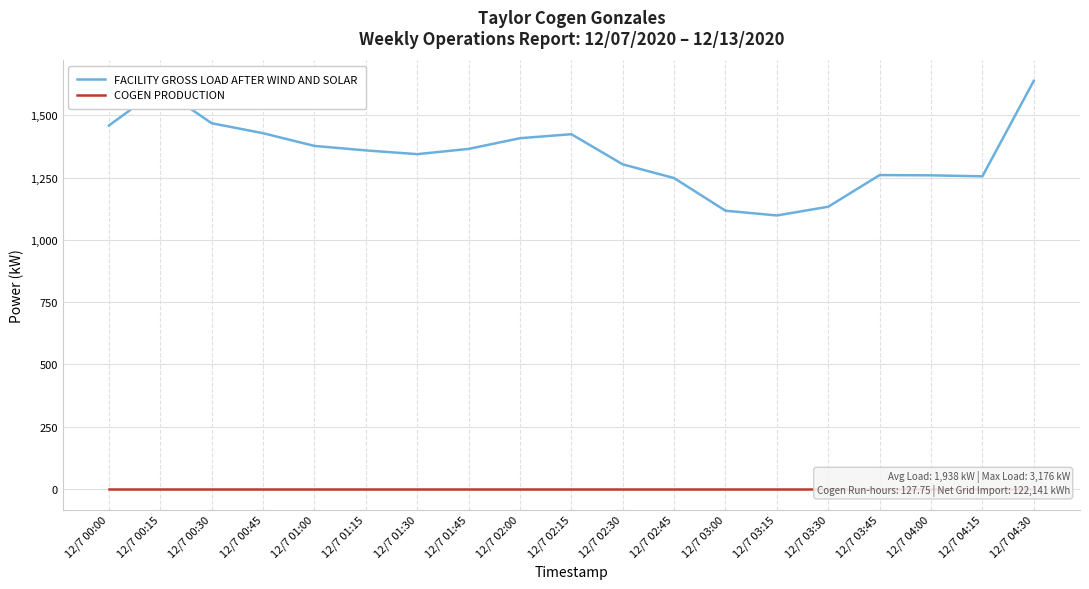

List the series in order of their peak value, highest first.

FACILITY GROSS LOAD AFTER WIND AND SOLAR, COGEN PRODUCTION